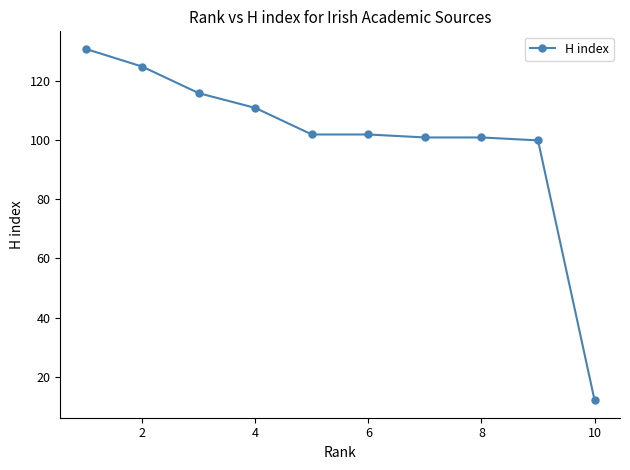

What is the smallest value displayed?

12